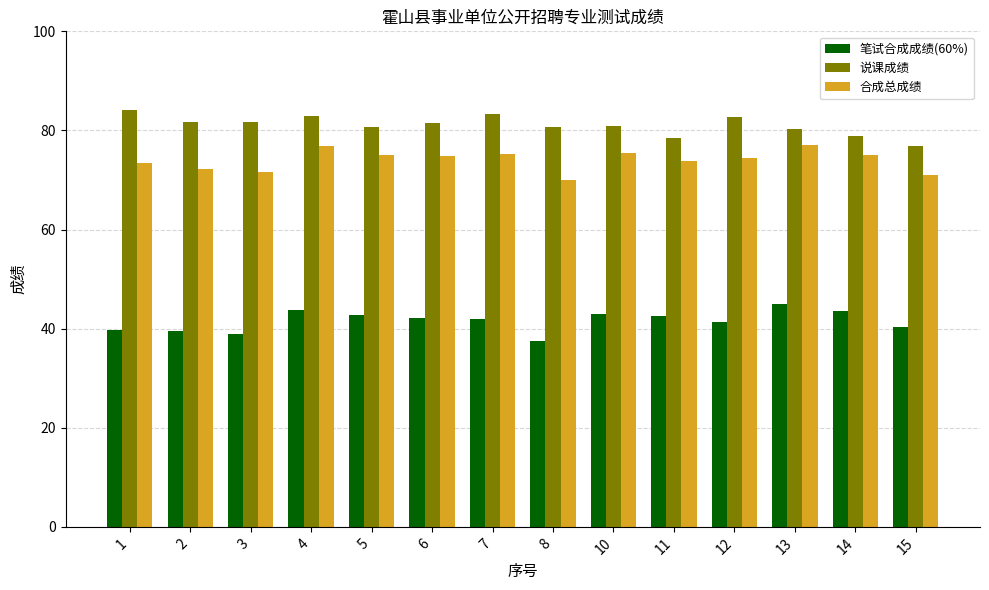

What are all the series names shown in the legend?

笔试合成成绩(60%), 说课成绩, 合成总成绩